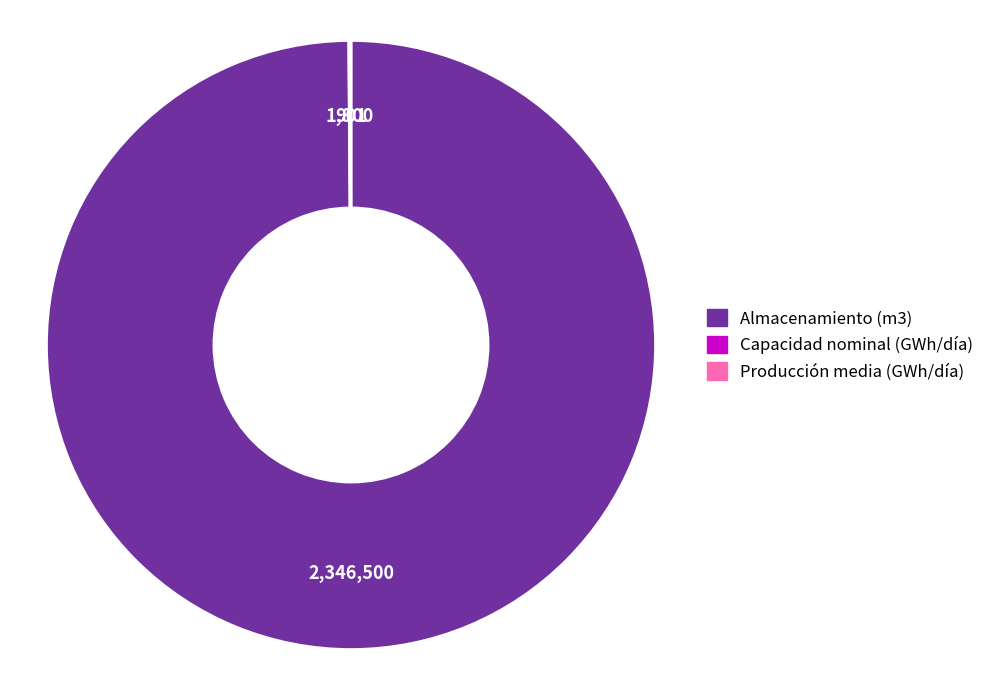

What is the largest slice in the pie chart?

Almacenamiento (m3)